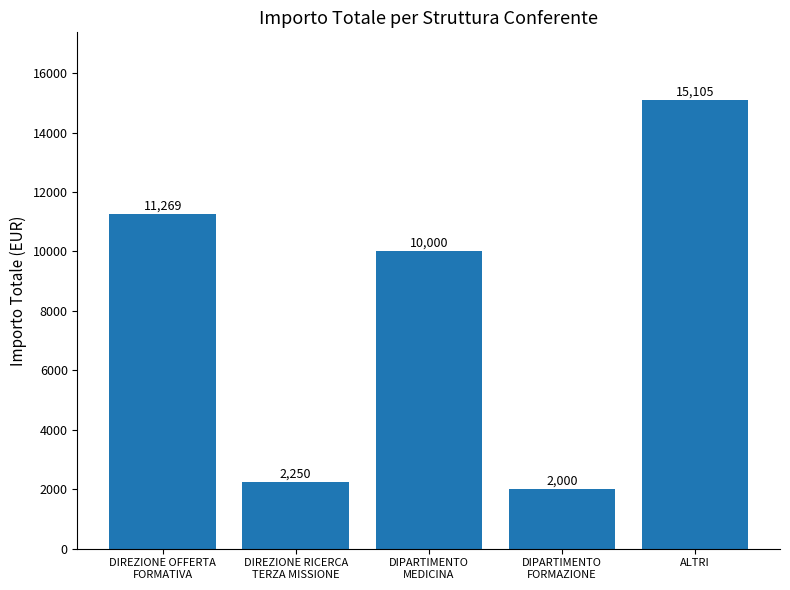

Does the chart contain any negative values?

No